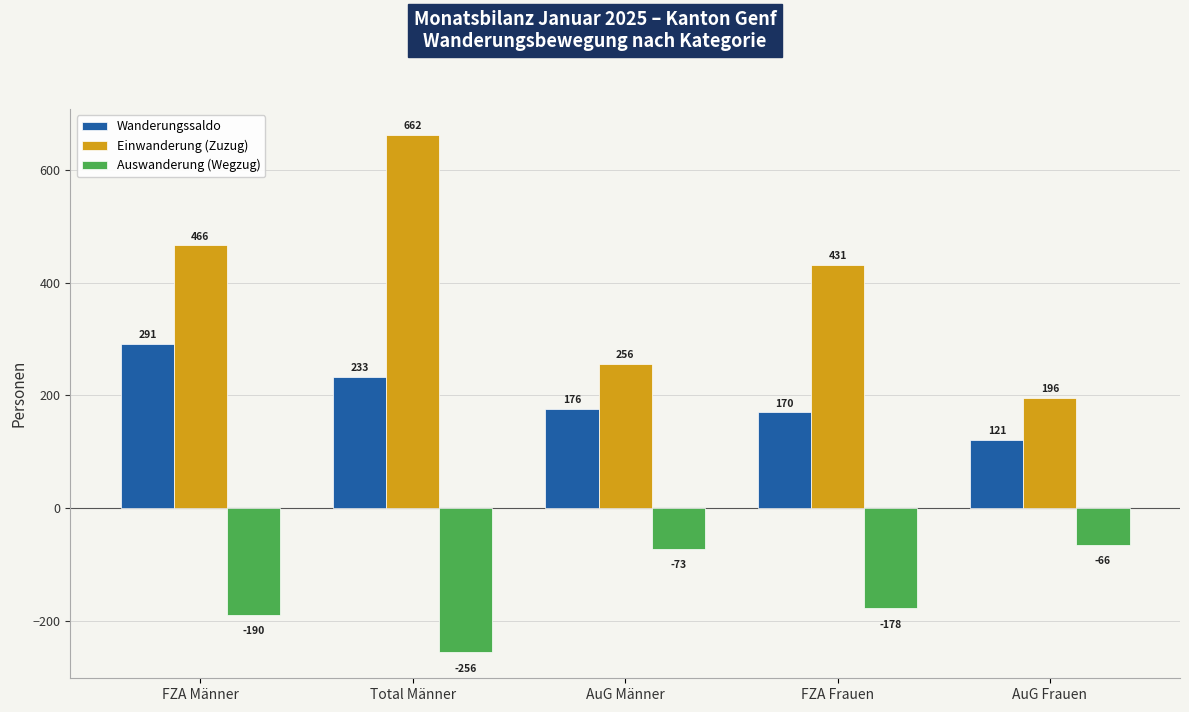

How many data points in Wanderungssaldo are less than 176?

2